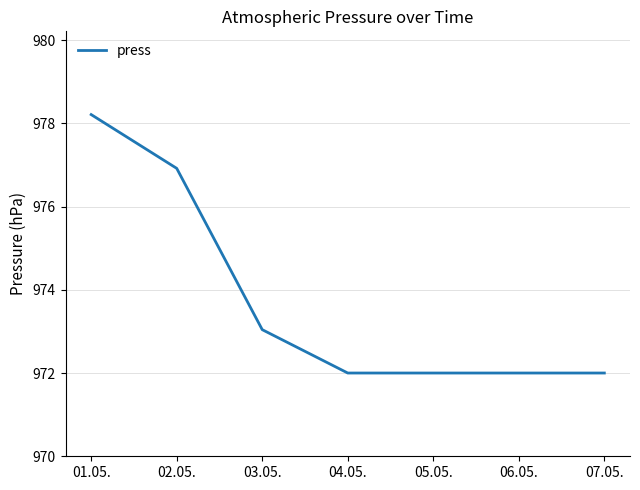

What position from the right is 07.05.?

1